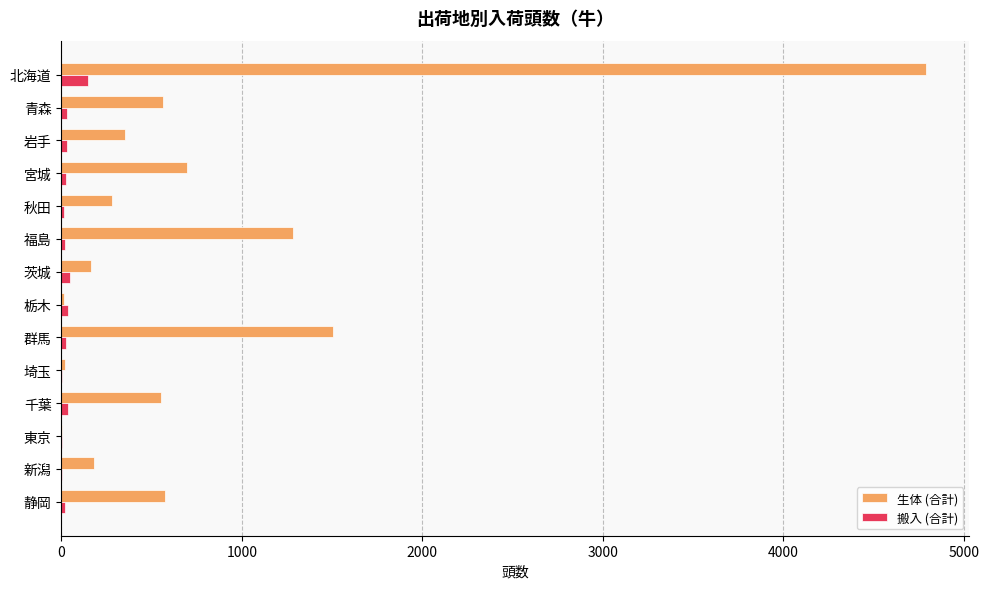

What is the maximum value for 搬入 (合計)?

150